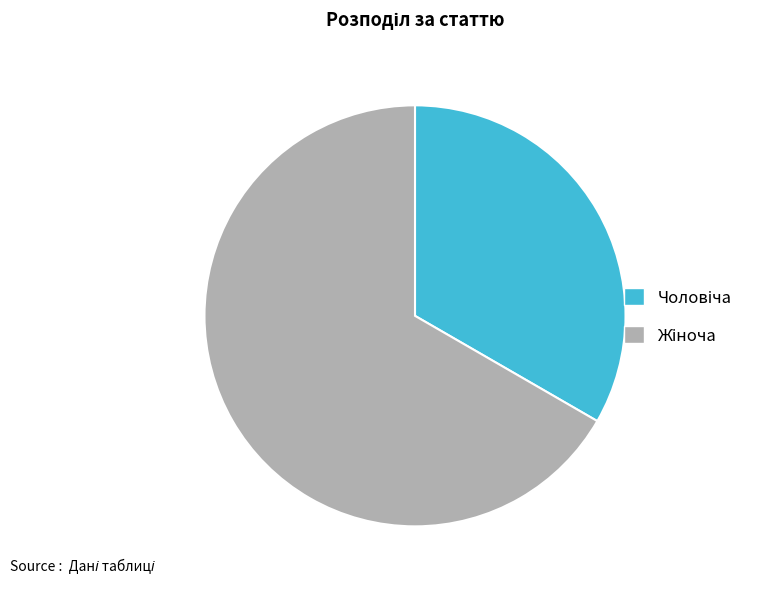

Is there a majority slice in this chart?

Yes